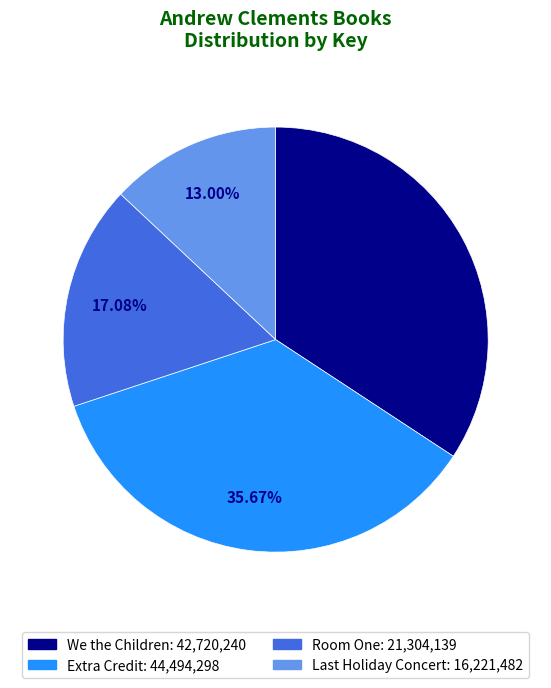

To the nearest percent, what is the difference between the largest and smallest slice percentages?

23%